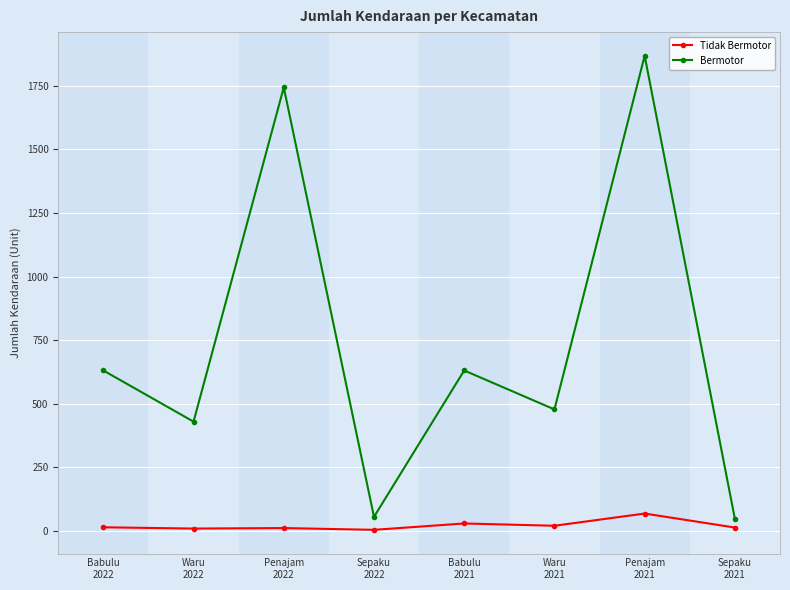

What is the label of the 3rd point from the left?

Penajam
2022